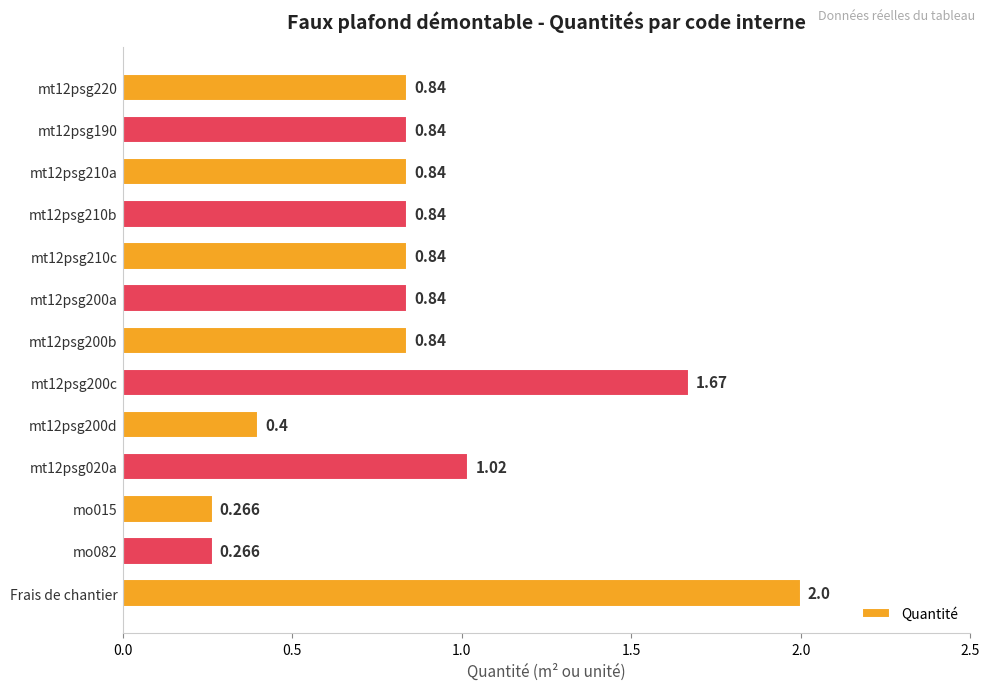

What is the difference between the second highest and second lowest values?

1.4